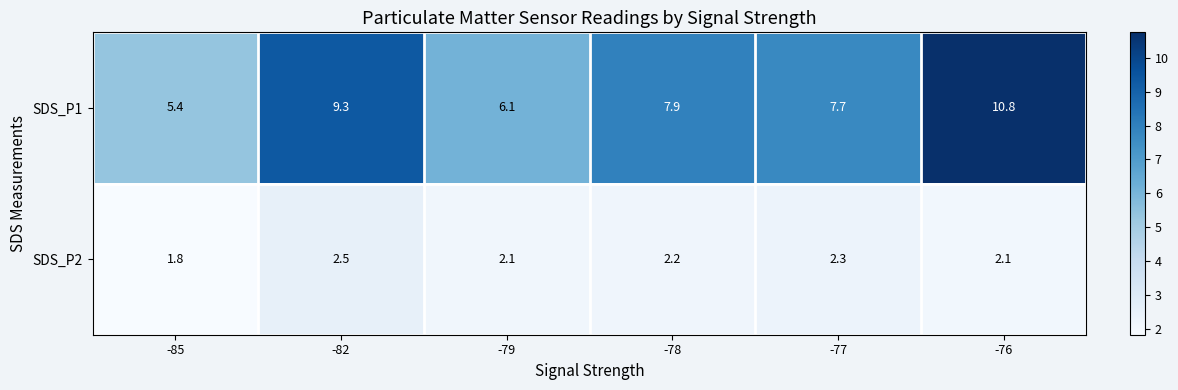

Which category has the lowest value across all series?

-85